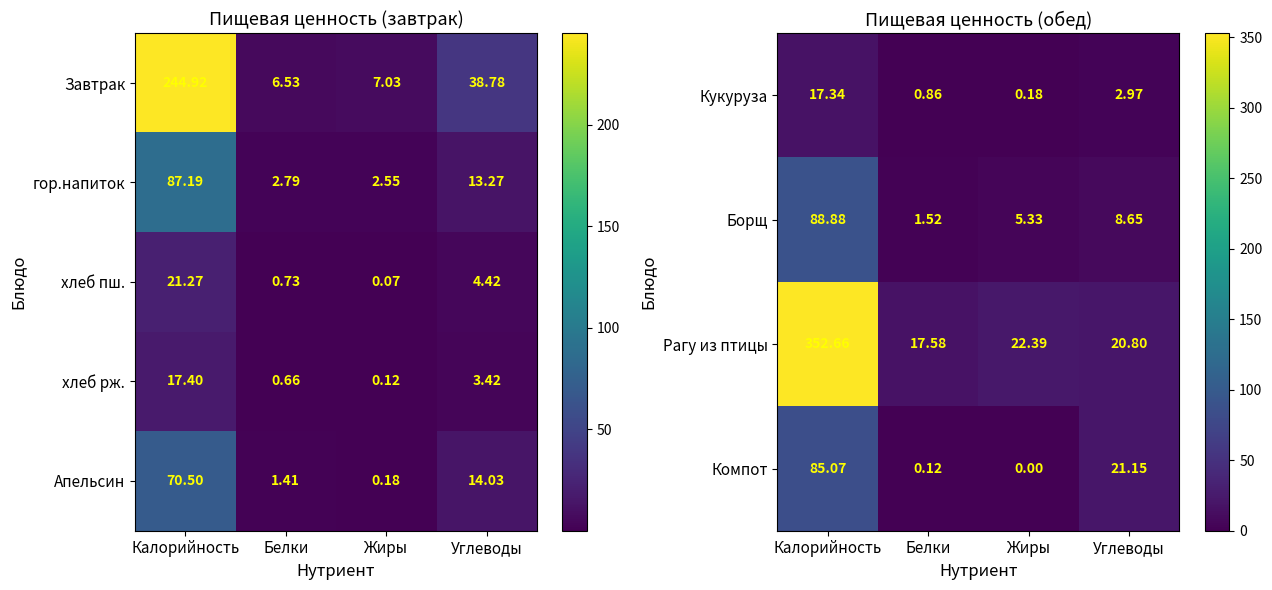

Is the value of Компот at Углеводы greater than the value of Борщ at Белки?

Yes